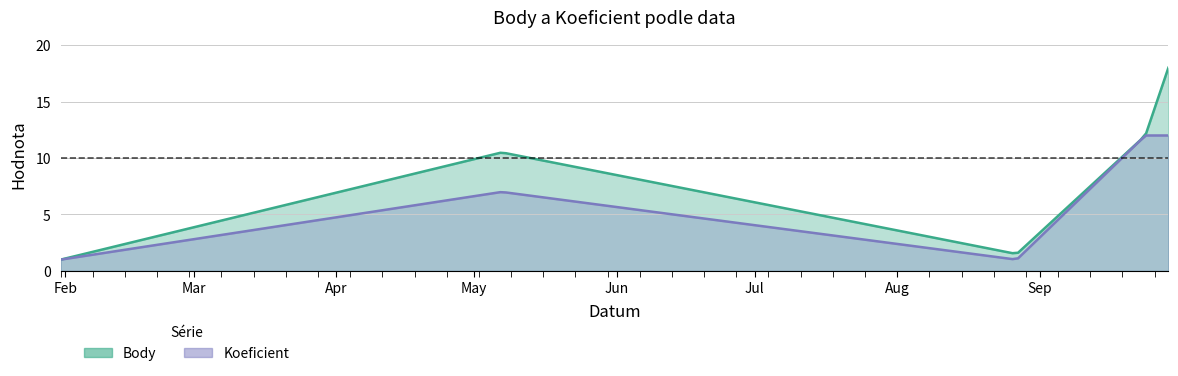

Which series changed the most between 2022-01-31 and 2022-05-07?

Body